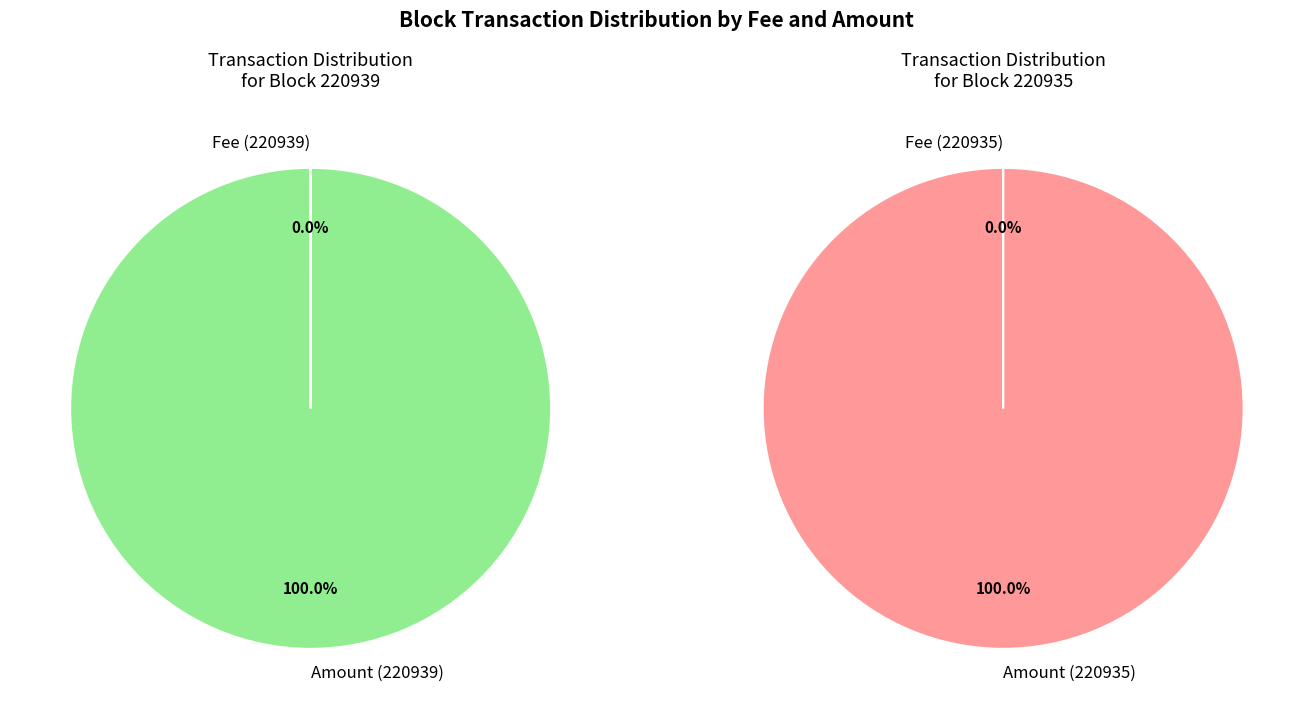

What percentage do 220939 and 220935 together represent?

100.0%